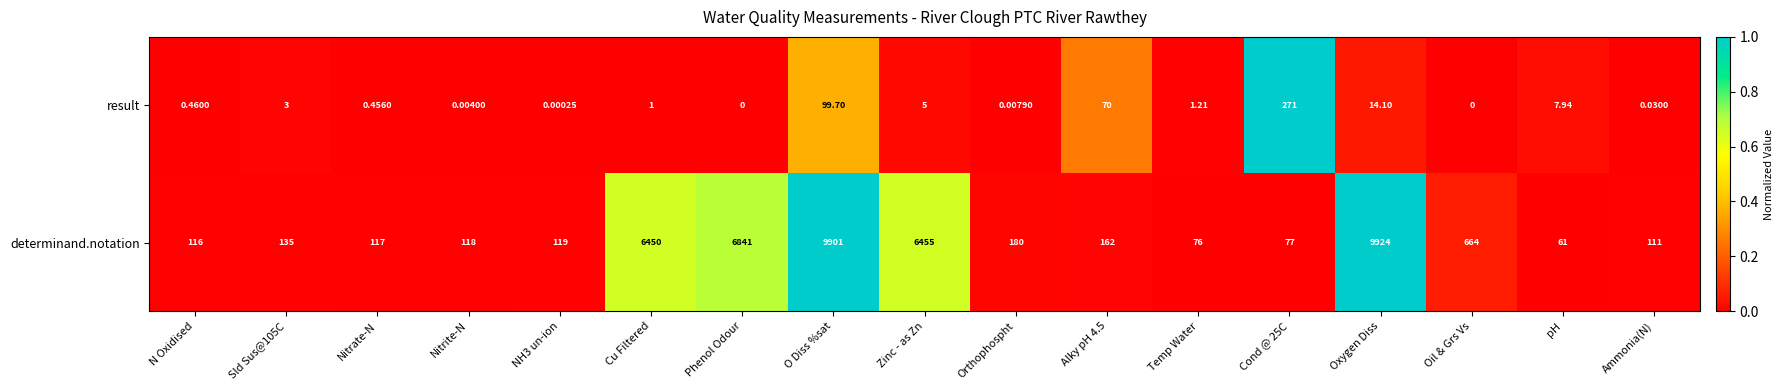

At which category is the sum across all series the highest?

O Diss %sat